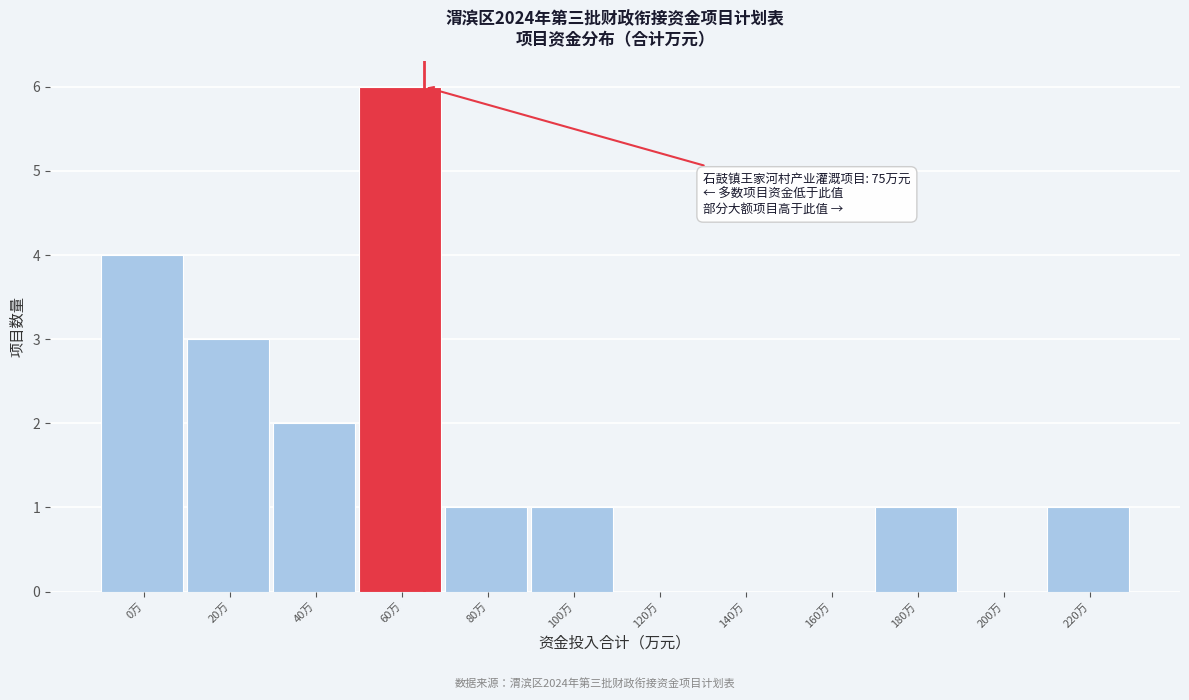

Reading left to right, extract all data points from this chart.

0万=4	20万=3	40万=2	60万=6	80万=1	100万=1	120万=0	140万=0	160万=0	180万=1	200万=0	220万=1